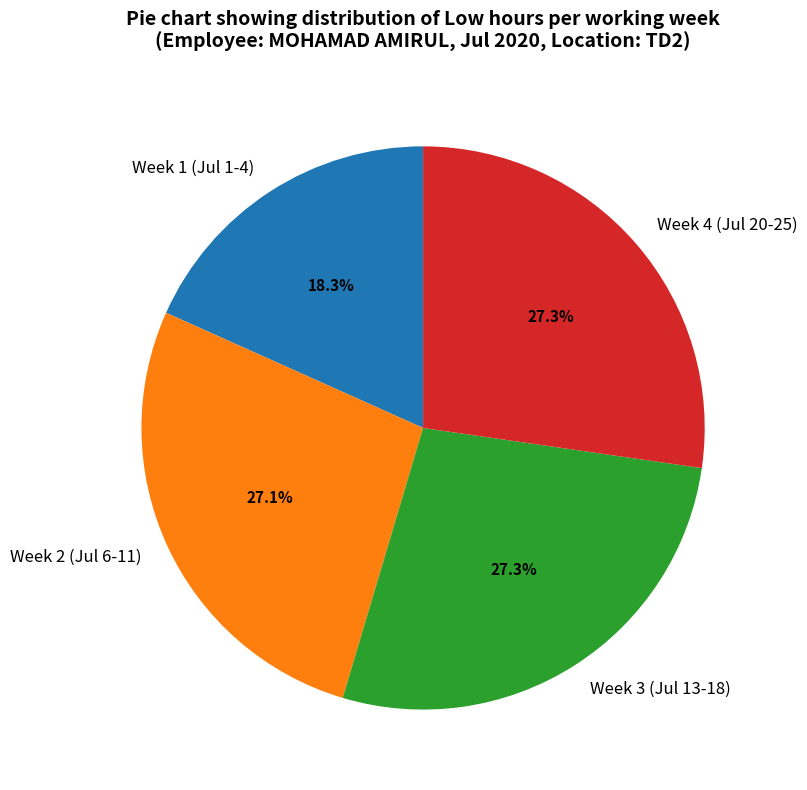

Does Week 4 (Jul 20-25) represent more than half of the total?

No